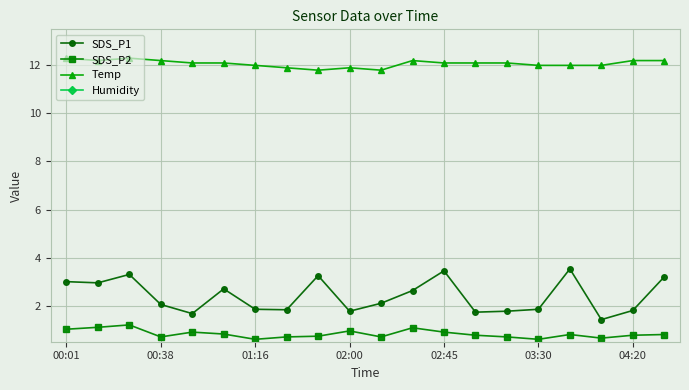

What is the value of the Temp point at the 6th from the left?

12.1